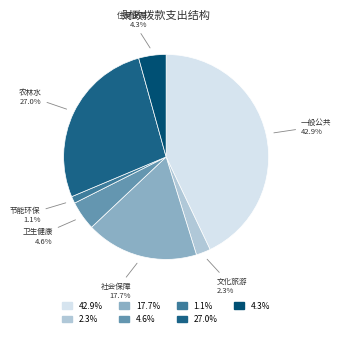

Is there any slice that represents more than half of the pie?

No